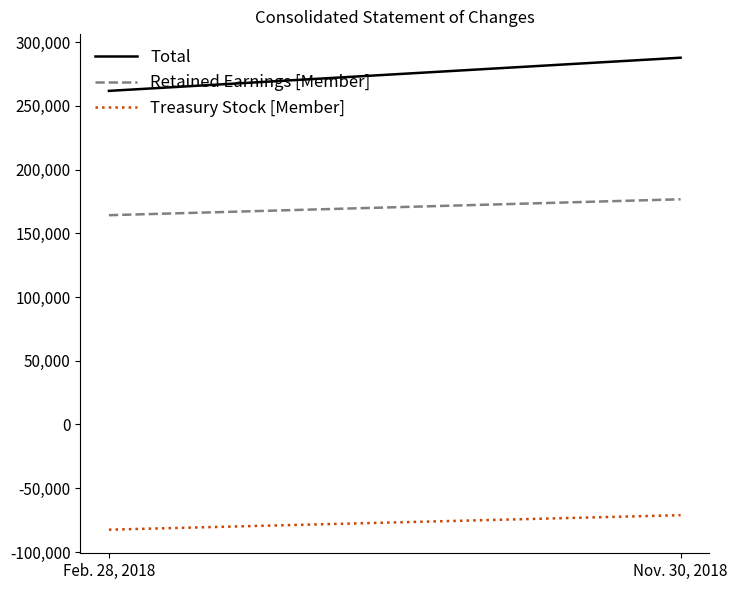

Which has a higher value, Feb. 28, 2018 or Nov. 30, 2018?

Nov. 30, 2018